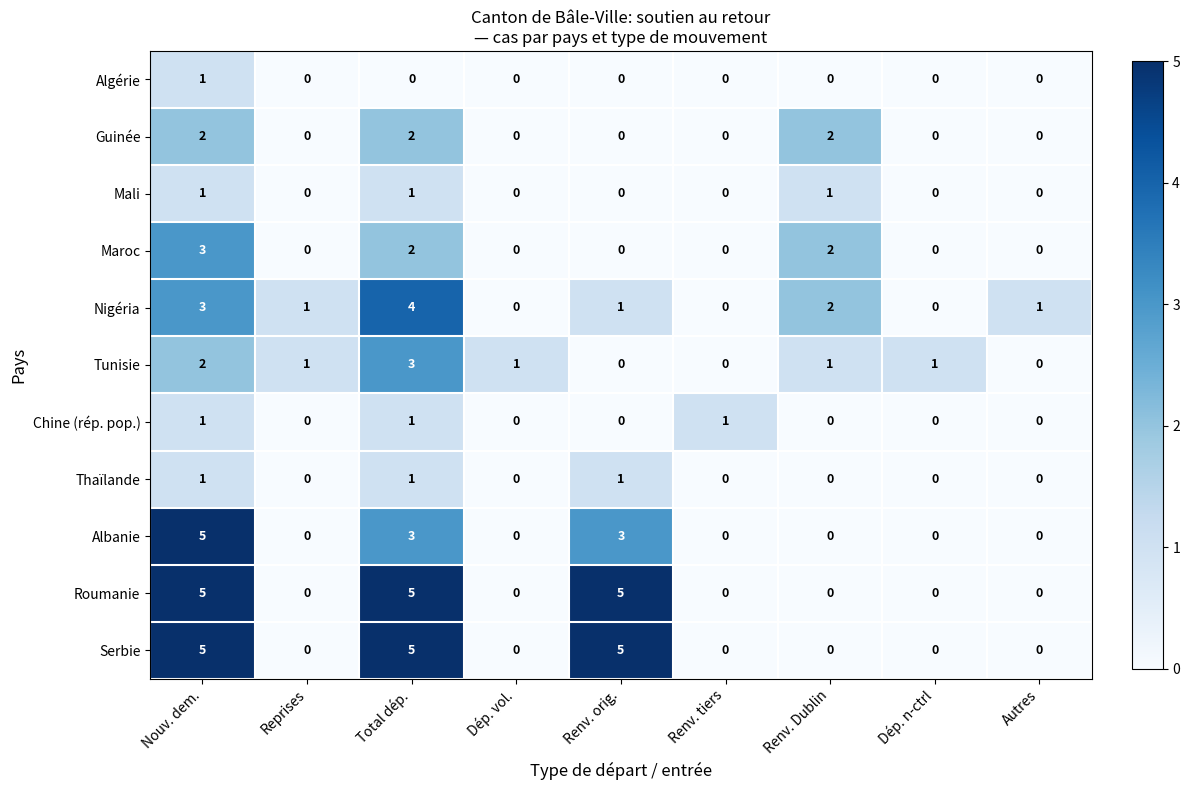

How many values in the Serbie series exceed 0?

3